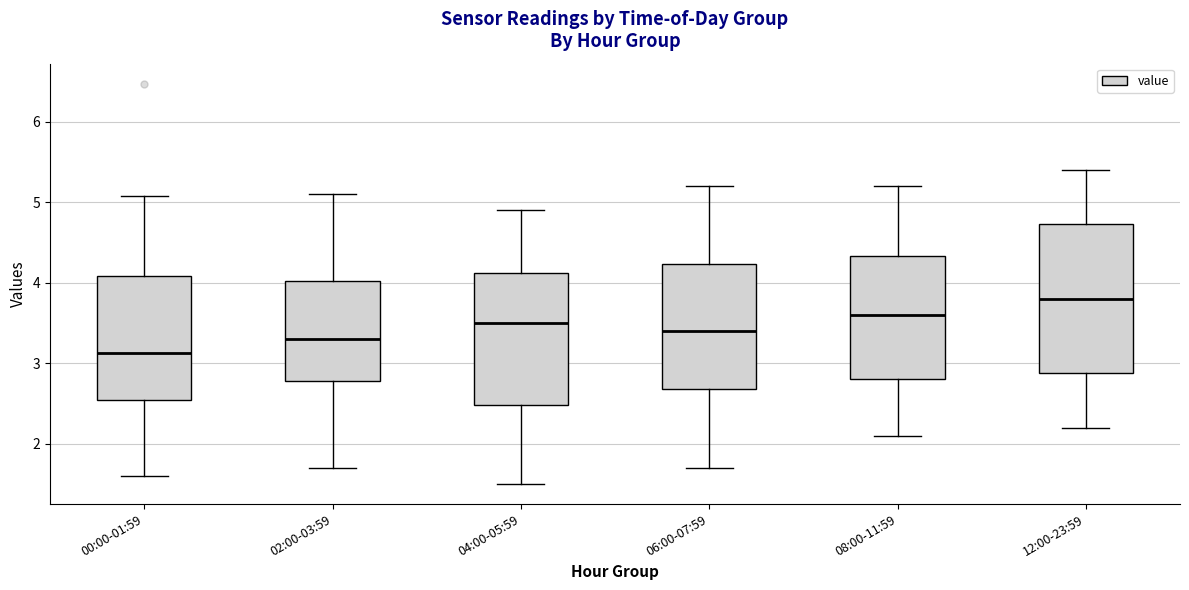

Comparing the boxes themselves (not the whiskers), which one is the tallest?

12:00-23:59